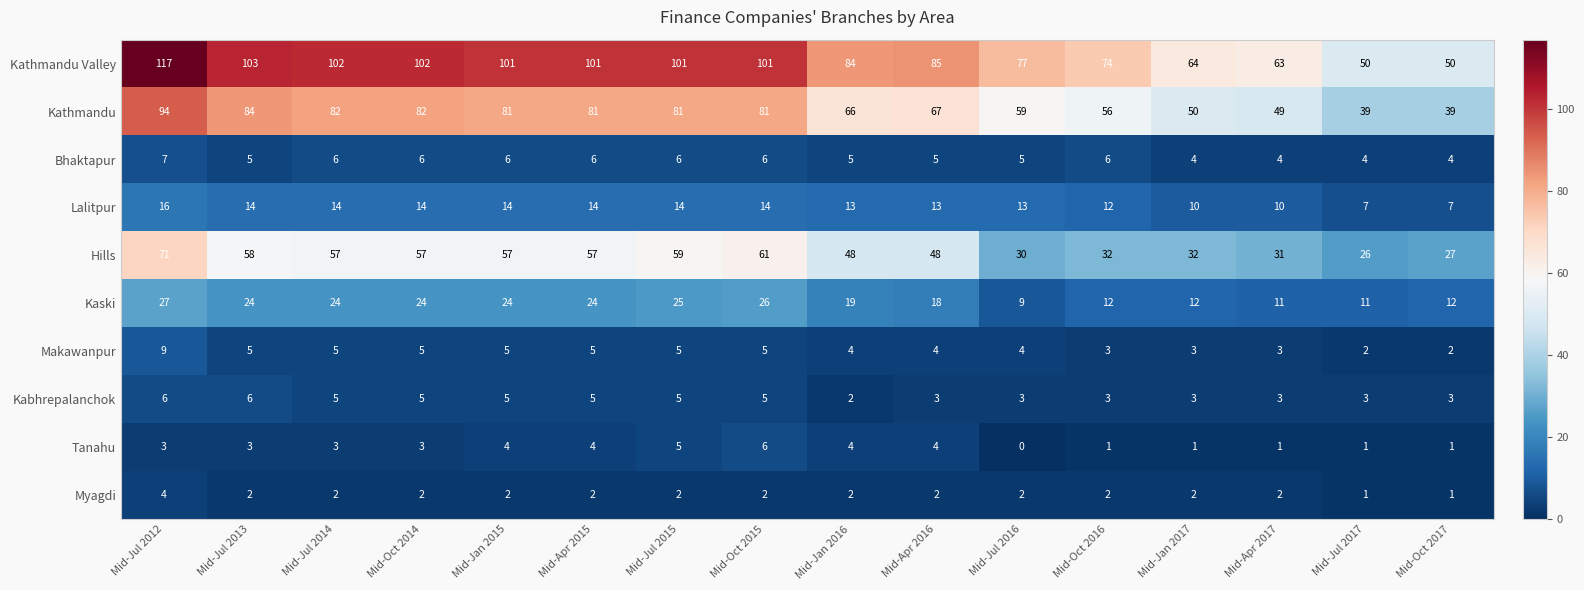

How many values in Tanahu are above zero?

15